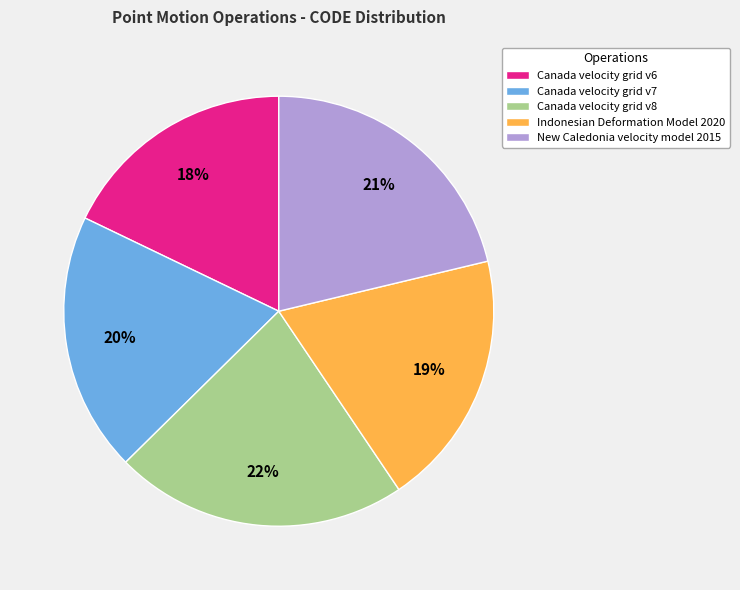

To the nearest percent, what is the difference between the Indonesian Deformation Model 2020 and Canada velocity grid v8 slice percentages?

3%